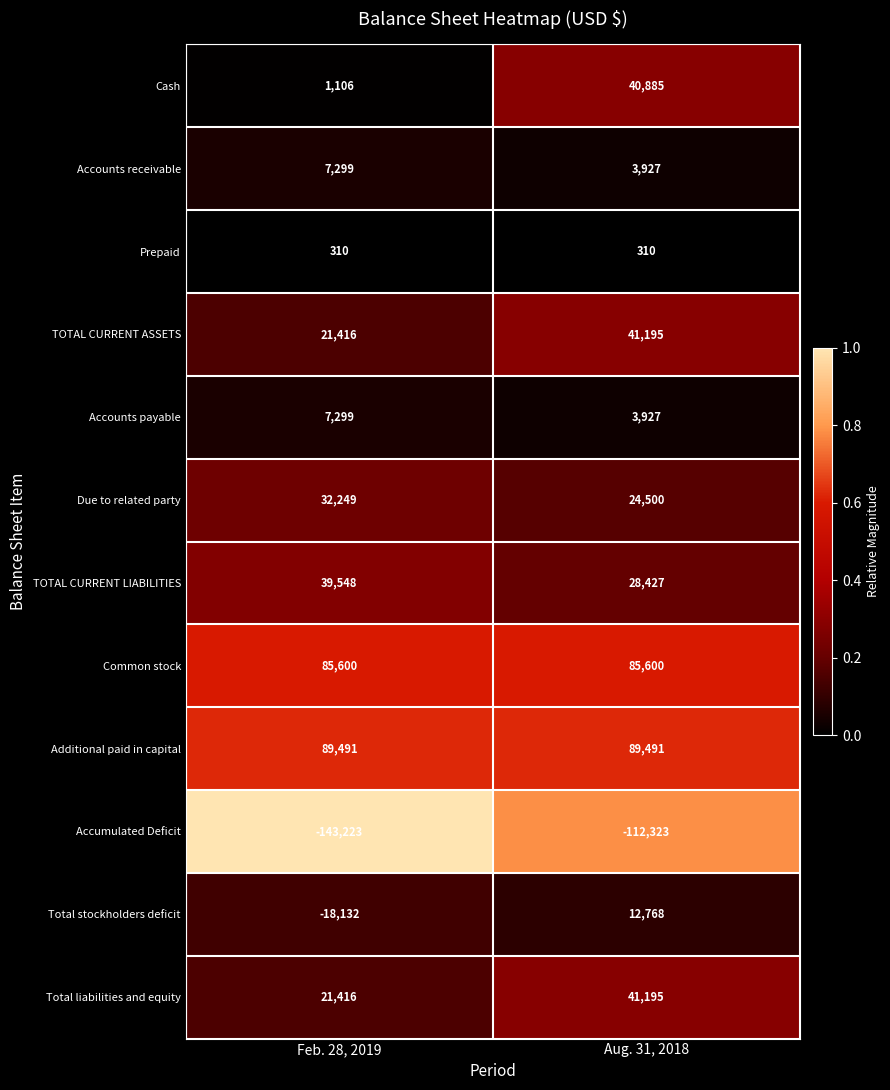

What is the total value across all series at Aug. 31, 2018?

259902